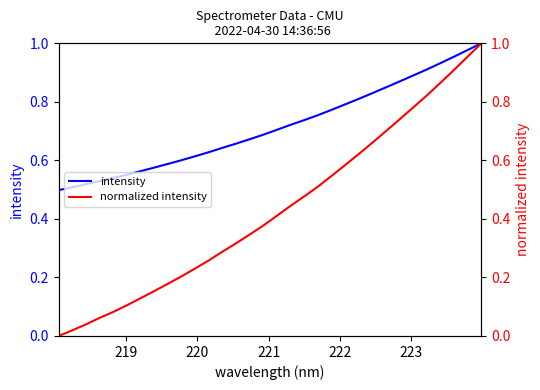

True or false: normalized intensity and intensity intersect in this chart.

False